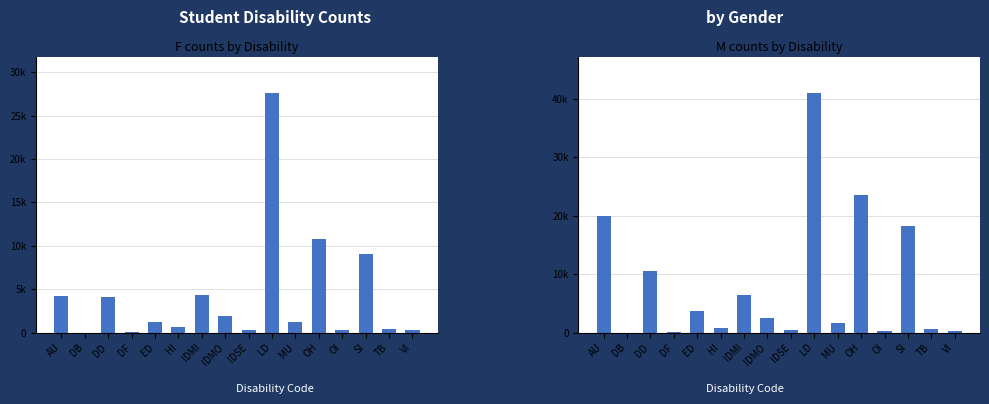

True or false: M has a value of 30511 at AU.

False